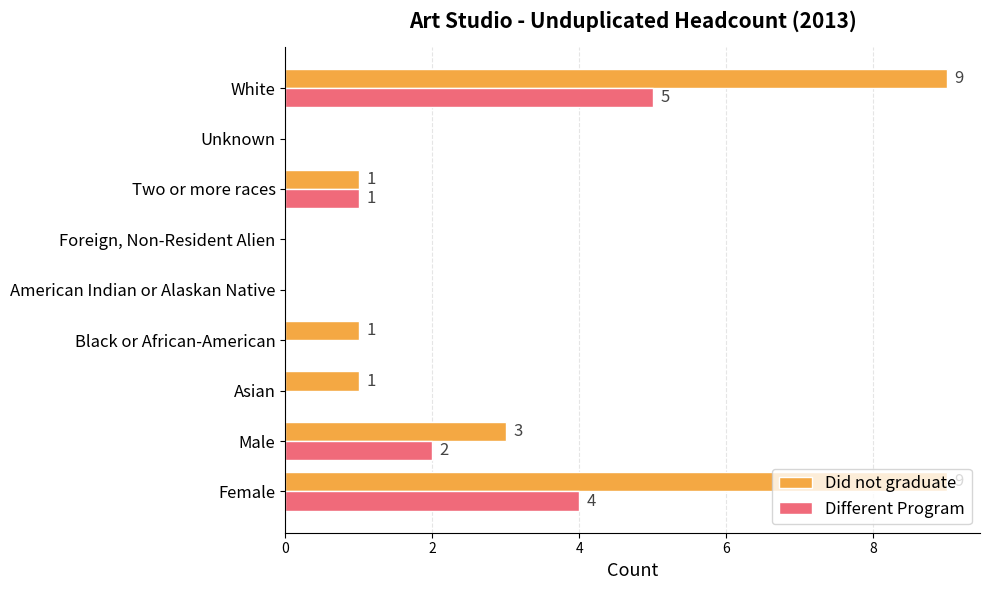

At which category is the sum across all series the highest?

White